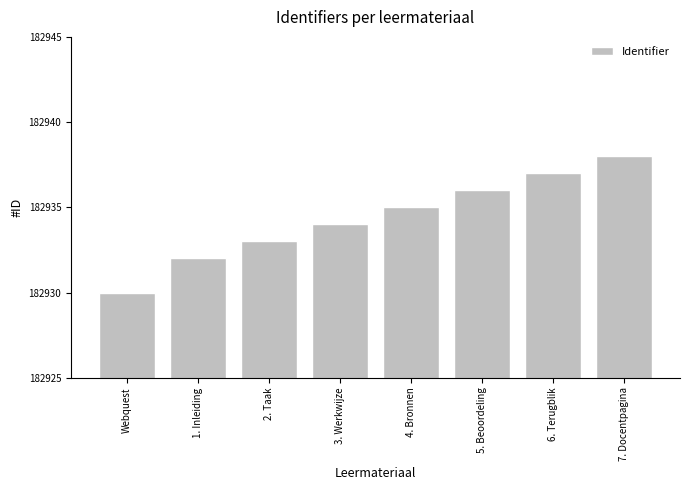

What is the change in value from 2. Taak to 7. Docentpagina?

+5